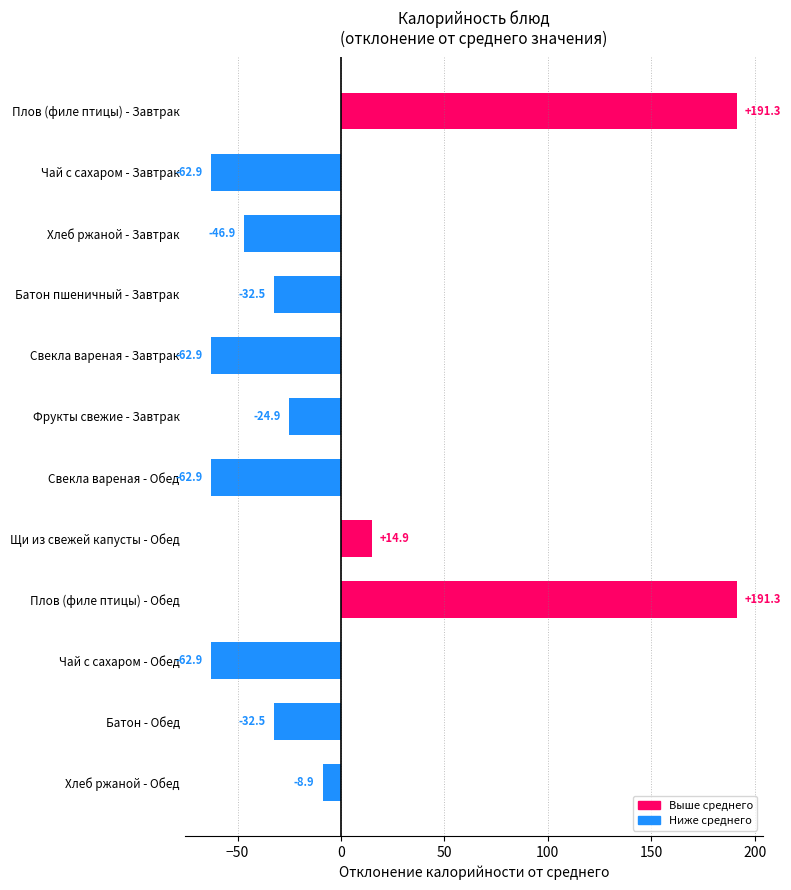

True or false: the data shows -17.8 at Батон пшеничный - Завтрак.

False